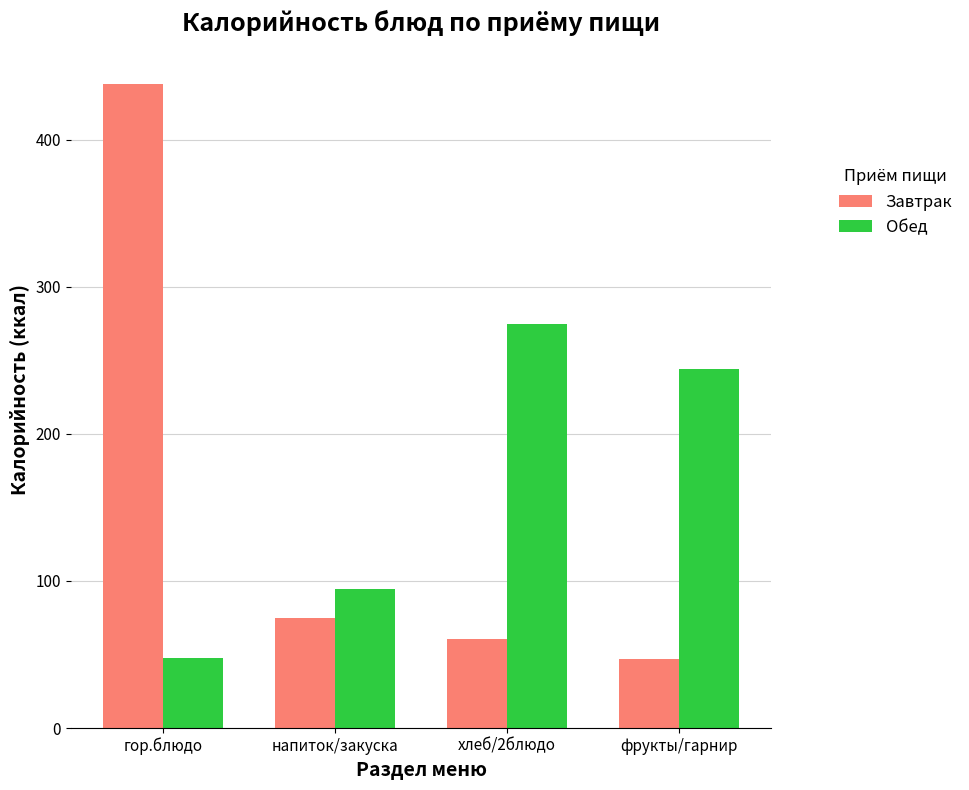

Which category has the lowest value in the Завтрак series?

фрукты/гарнир